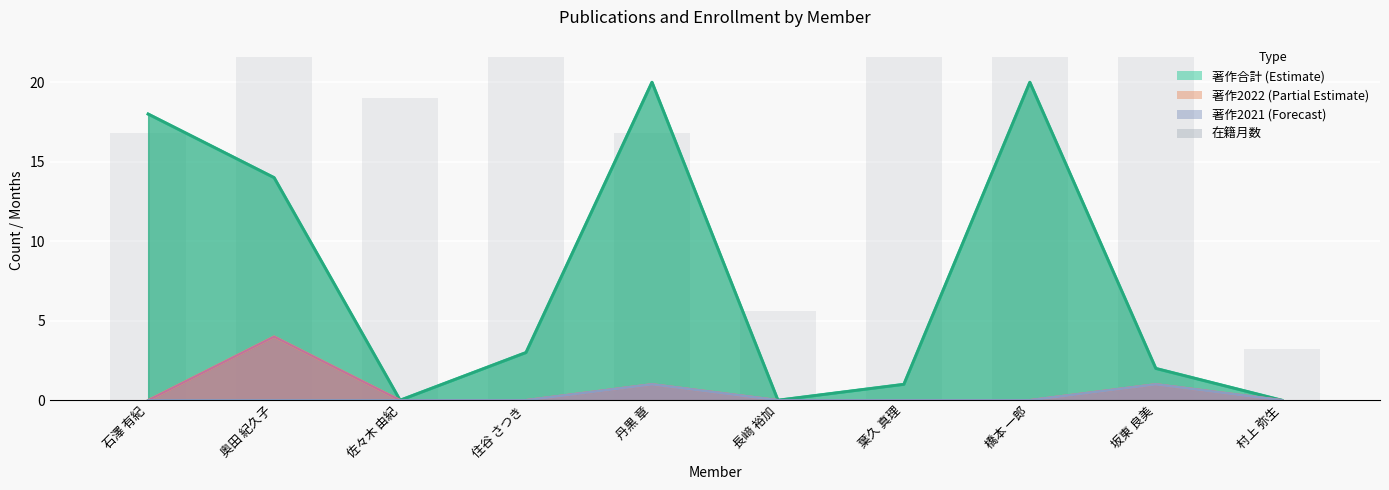

True or false: the data shows 13.2 at 坂東 良美.

False